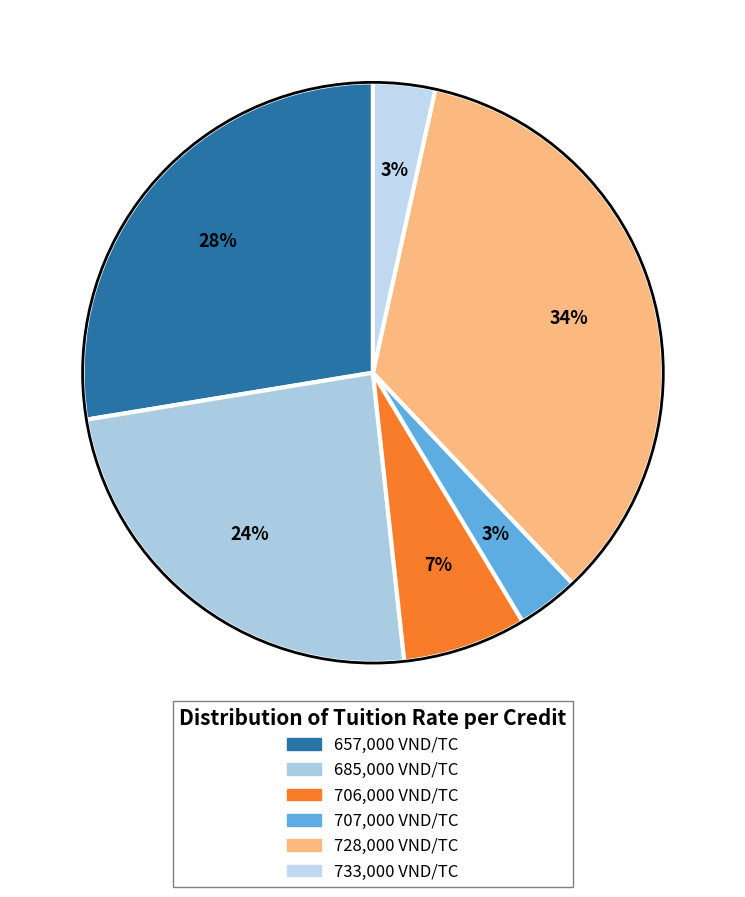

Which slice is the largest?

728000